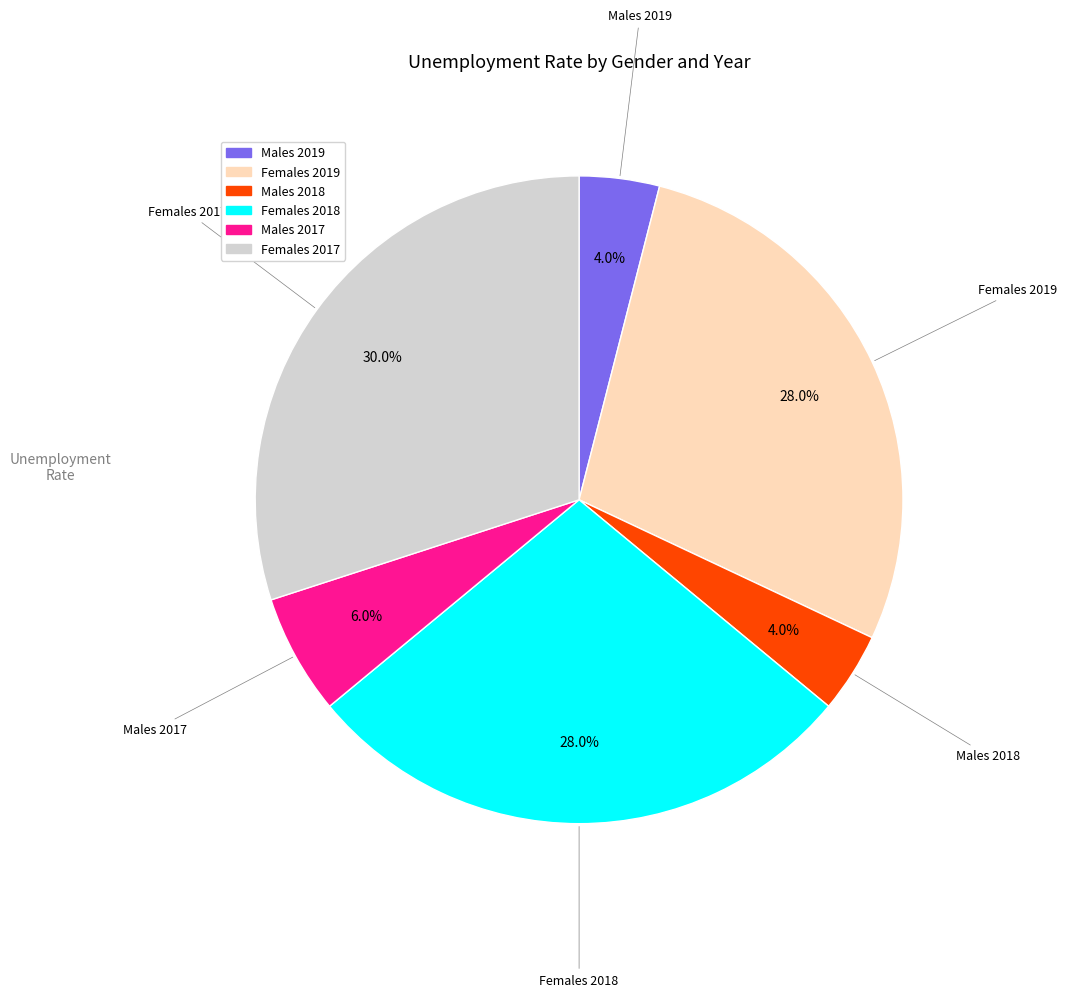

Is there a majority slice in this chart?

No